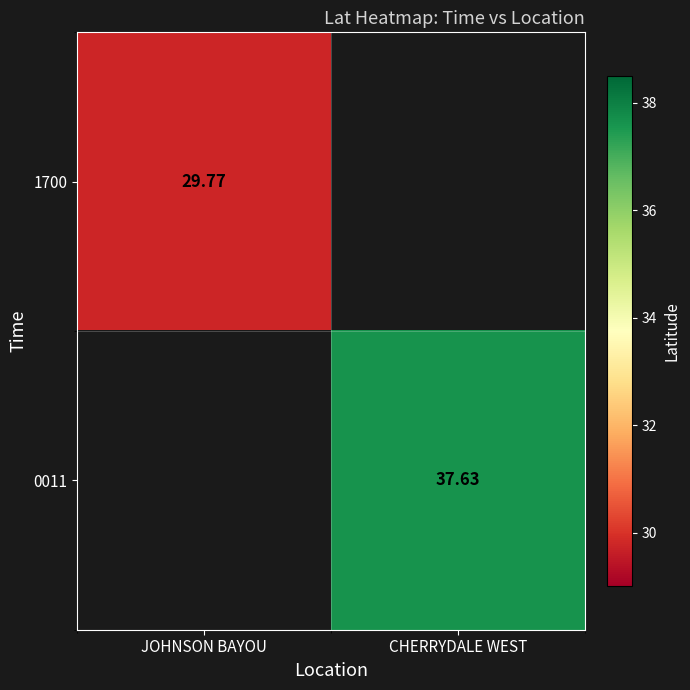

Between JOHNSON BAYOU and CHERRYDALE WEST, which is larger?

CHERRYDALE WEST